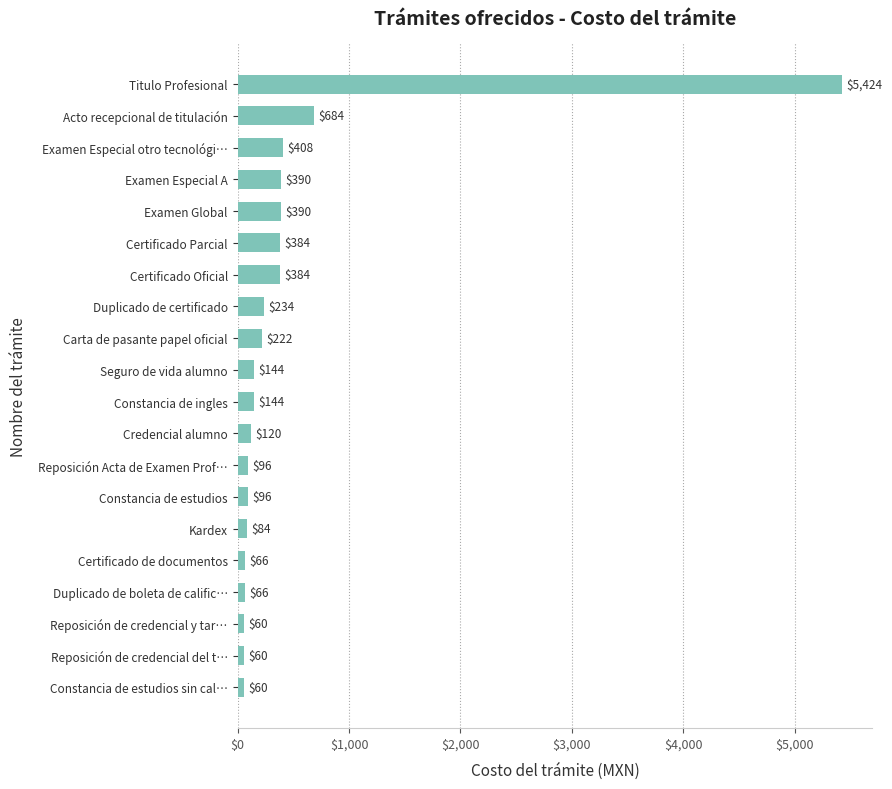

What is the ratio of the value at Titulo Profesional to the value at Reposición Acta de Examen Prof…?

56.5